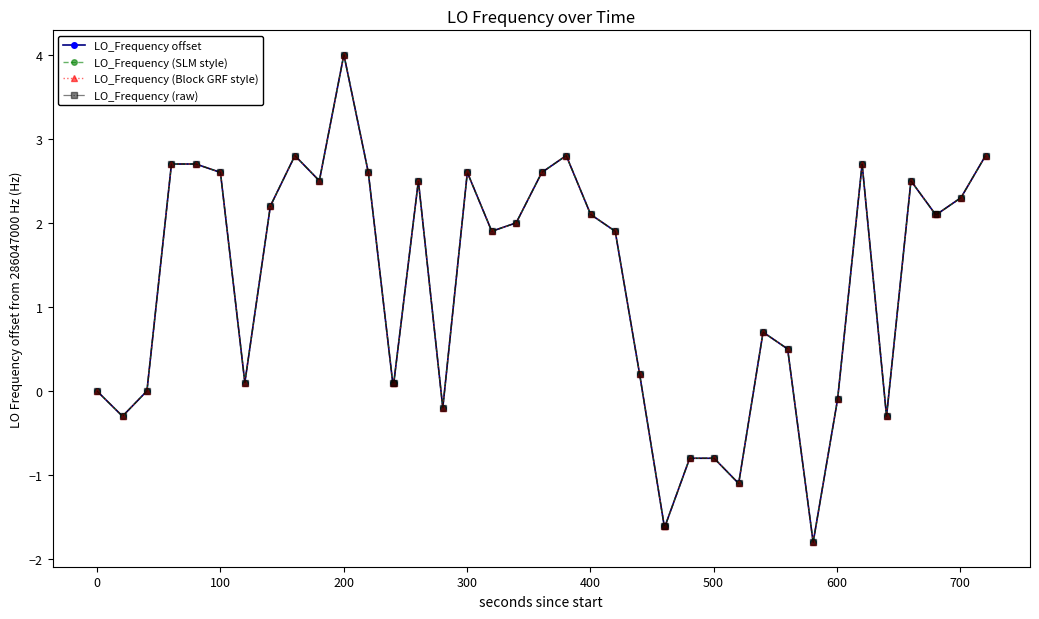

Is this an area chart (filled region under the line)?

No